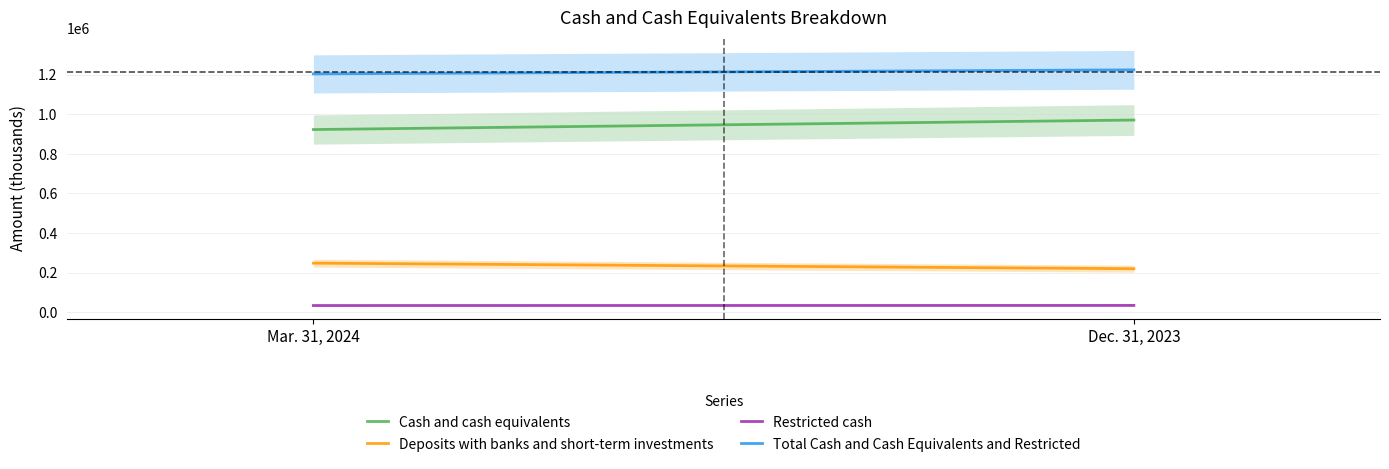

At which category is the sum across all series the highest?

Dec. 31, 2023